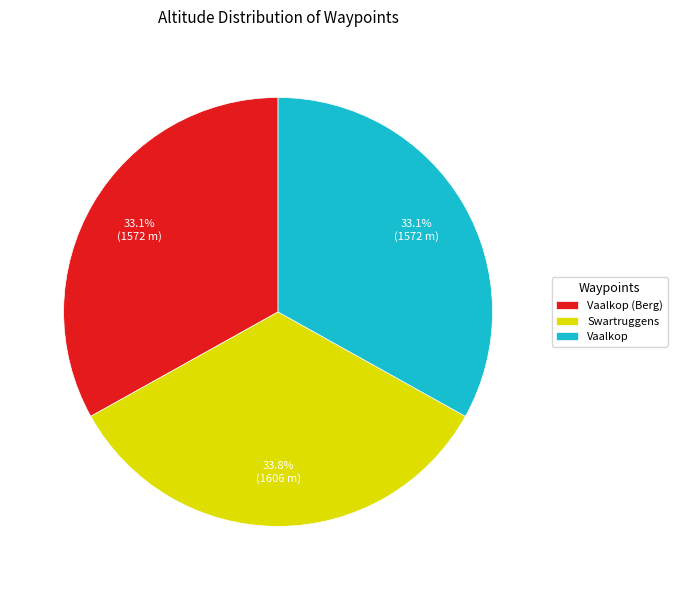

Does any single category account for the majority?

No